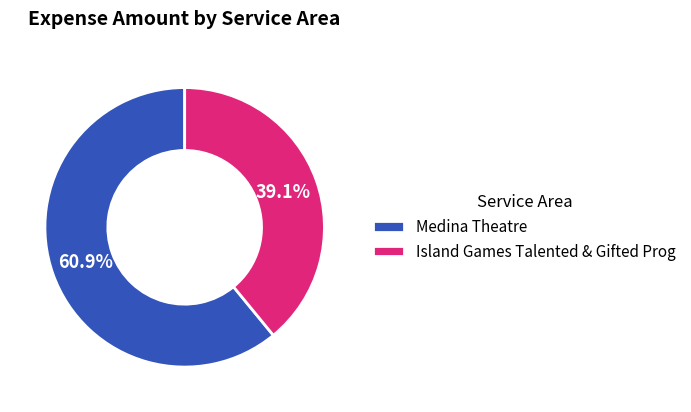

Does Island Games Talented & Gifted Prog account for over 50% of the chart?

No